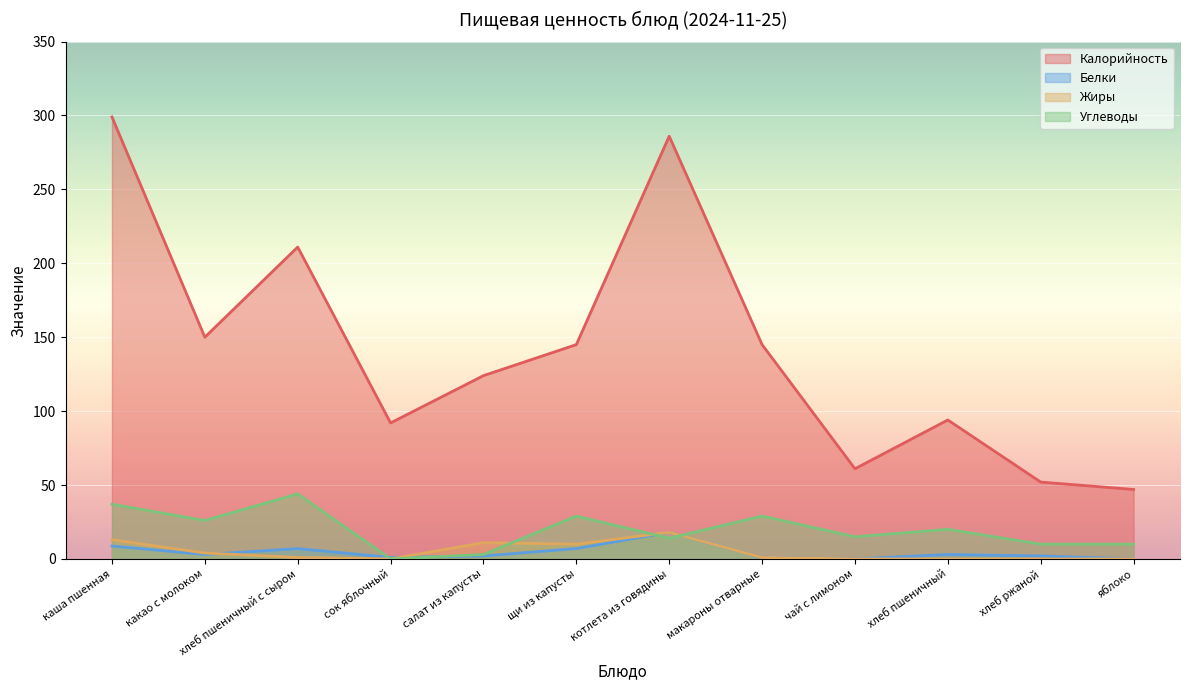

List the labels in order of Жиры value, largest first.

котлета из говядины, каша пшенная, салат из капусты, щи из капусты, какао с молоком, хлеб пшеничный с сыром, макароны отварные, сок яблочный, чай с лимоном, хлеб пшеничный, хлеб ржаной, яблоко